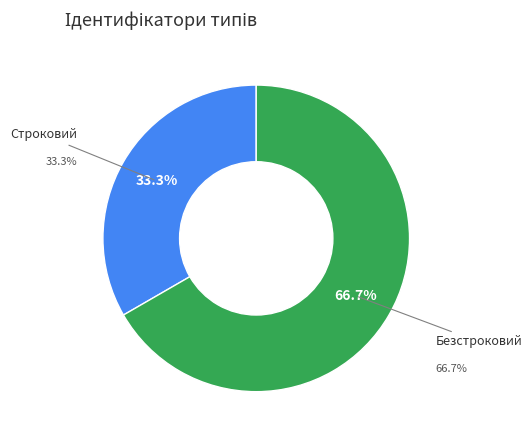

How many slices are in this pie chart?

2